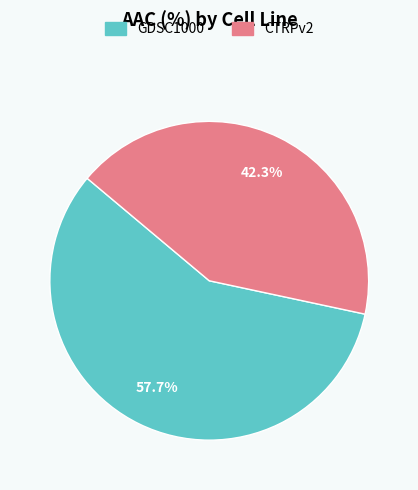

Combined, what portion of the pie is CTRPv2 and GDSC1000?

100.0%